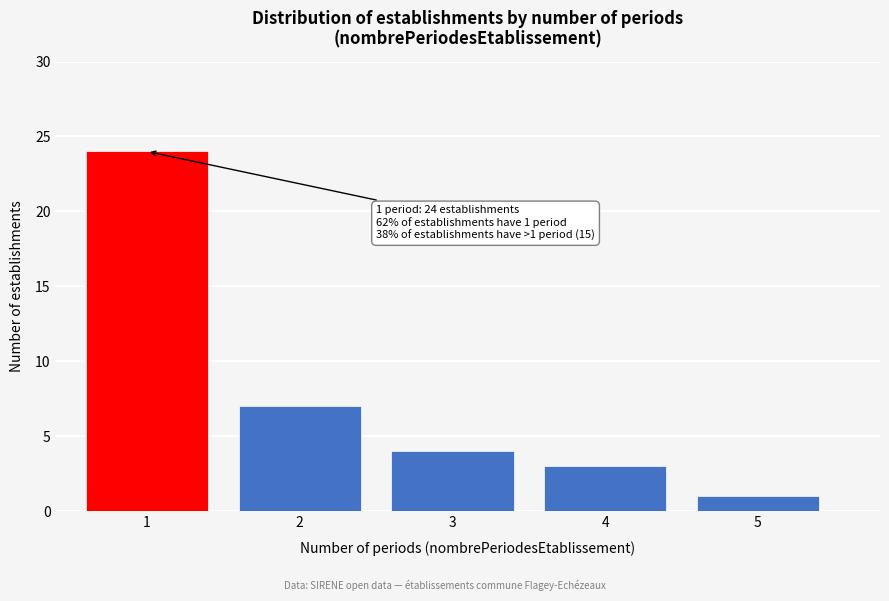

Reading left to right, transcribe all the data shown in this chart.

1=24	2=7	3=4	4=3	5=1